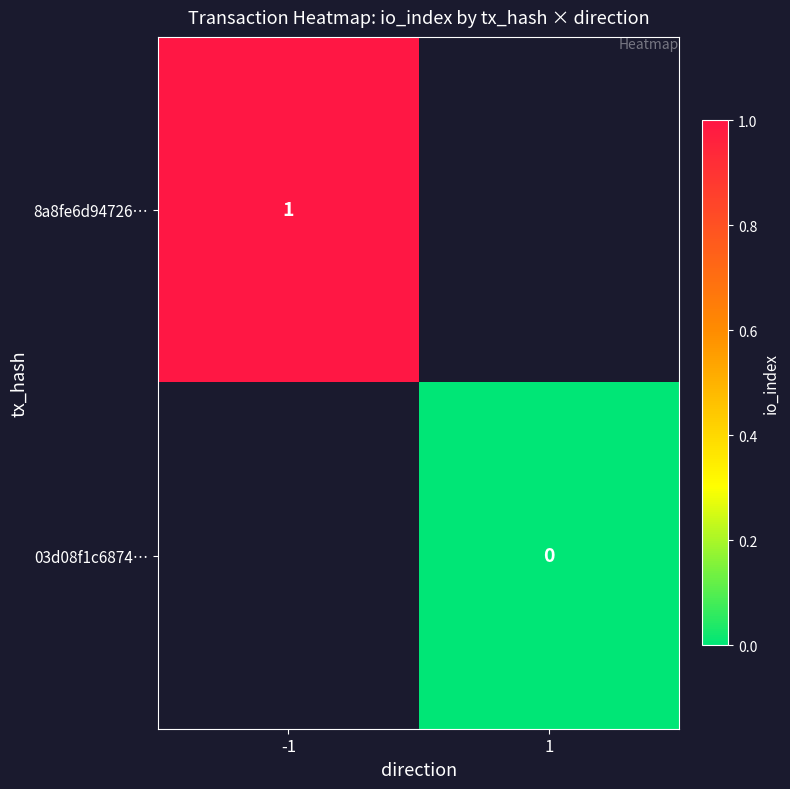

What is the minimum value for 8a8fe6d94726…?

1.0